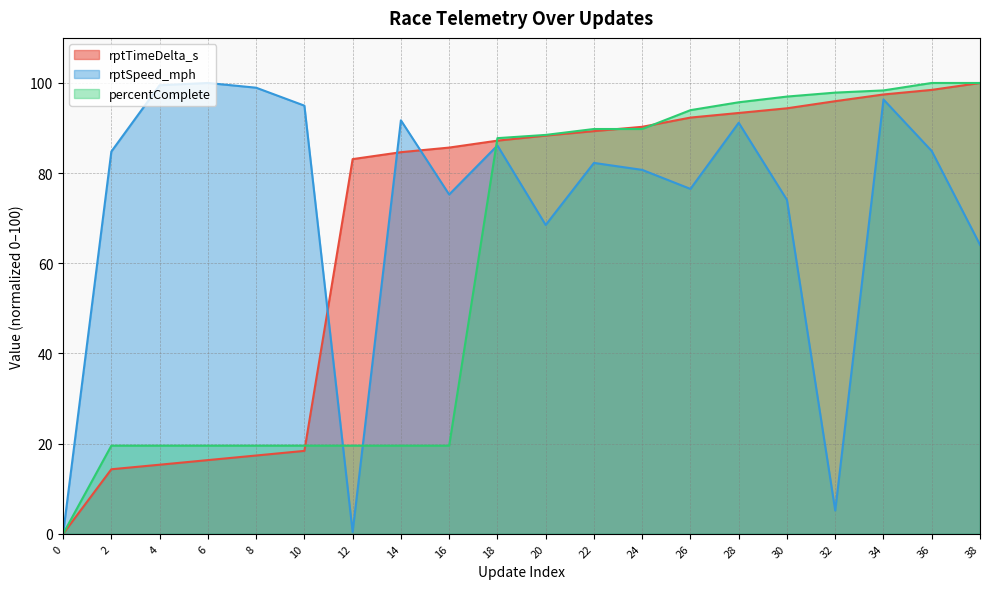

List the series in order of their overall mean, lowest first.

percentComplete, rptTimeDelta_s, rptSpeed_mph